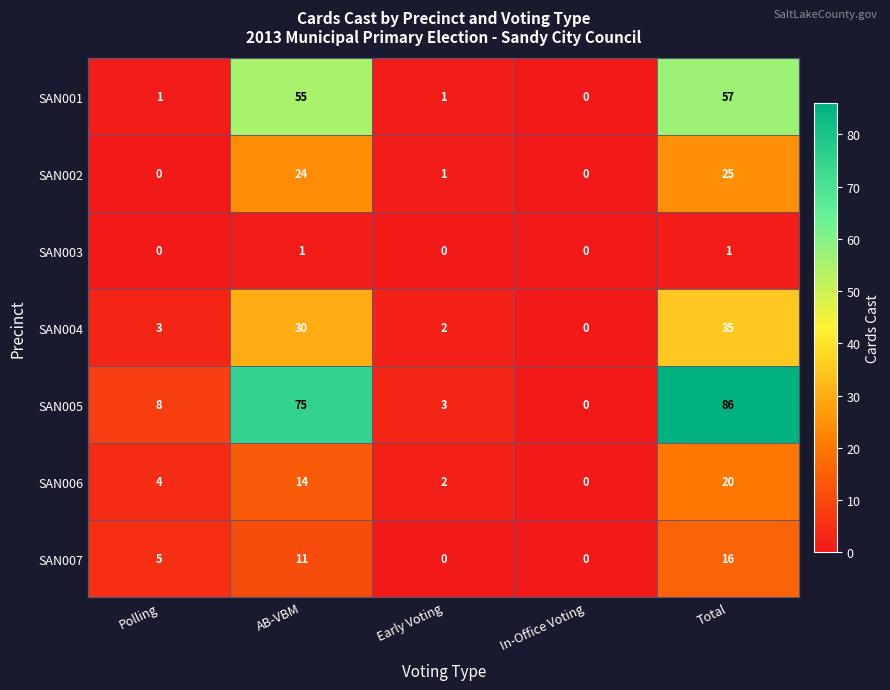

The value of SAN006 at In-Office Voting is -8. True or false?

False